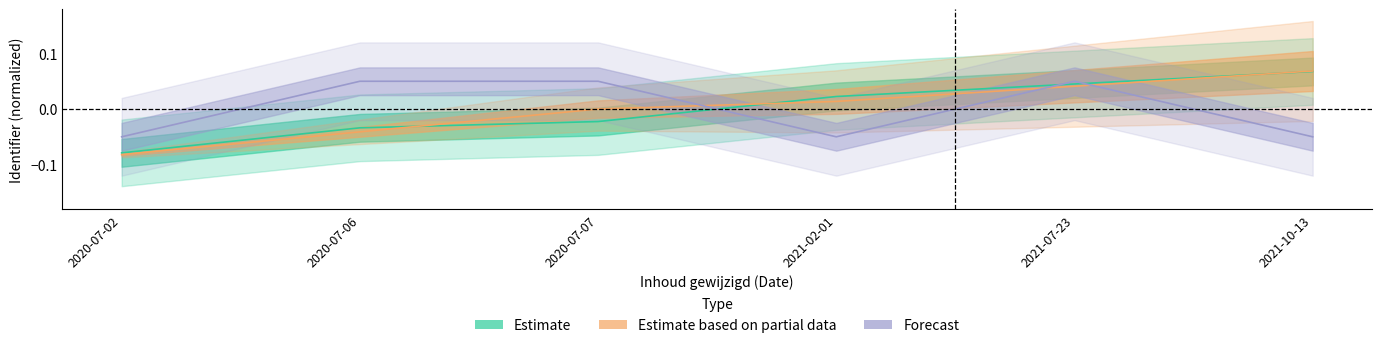

What position from the left is 2021-02-01?

4